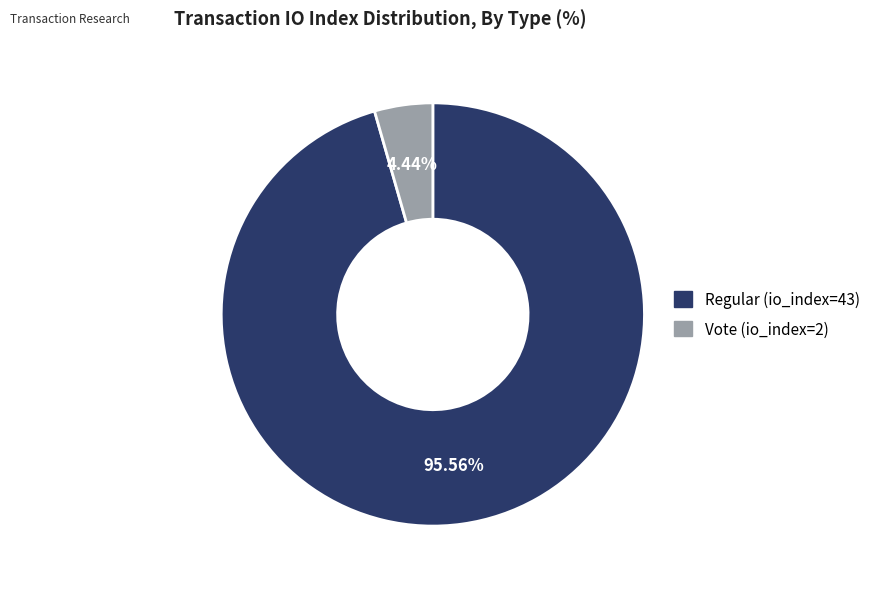

What is the largest slice in the pie chart?

Regular (io_index=43)